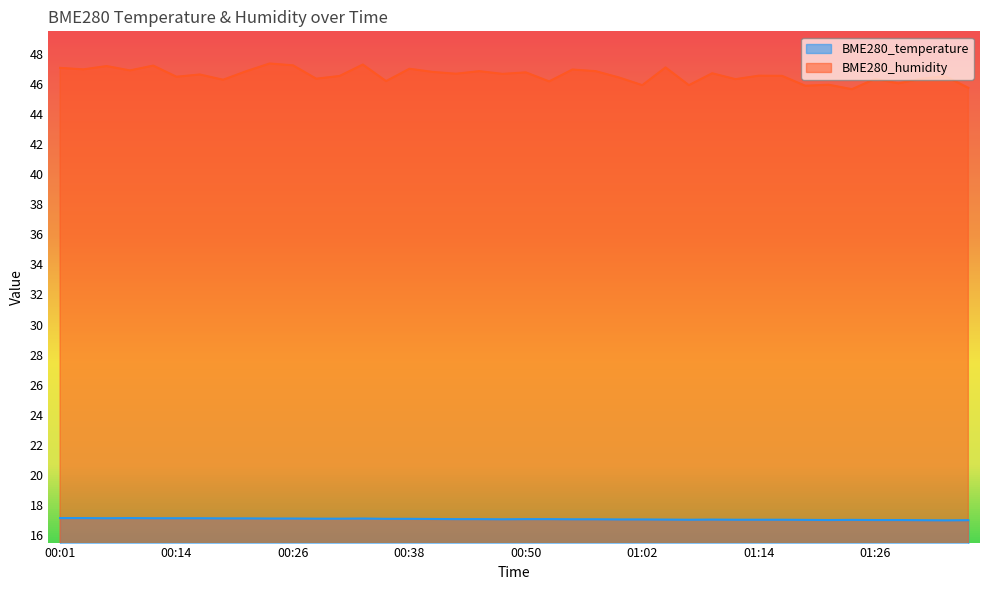

Reading right to left, what are all the values shown in this chart?

BME280_temperature: 17.0	17.0	17.0	17.0	17.0	17.0	17.0	17.0	17.0	17.0	17.0	17.0	17.0	17.0	17.0	17.0	17.1	17.1	17.1	17.1	17.1	17.1	17.1	17.1	17.1	17.1	17.1	17.1	17.1	17.1	17.1	17.1	17.1	17.1	17.1	17.1	17.1	17.1	17.1	17.1
BME280_humidity: 45.7	46.5	46.4	46.0	46.3	45.6	46.0	45.9	46.5	46.5	46.3	46.7	45.9	47.1	45.9	46.4	46.9	47.0	46.2	46.8	46.7	46.9	46.7	46.8	47.0	46.2	47.3	46.5	46.4	47.2	47.4	46.9	46.3	46.6	46.5	47.2	46.9	47.2	47.0	47.1